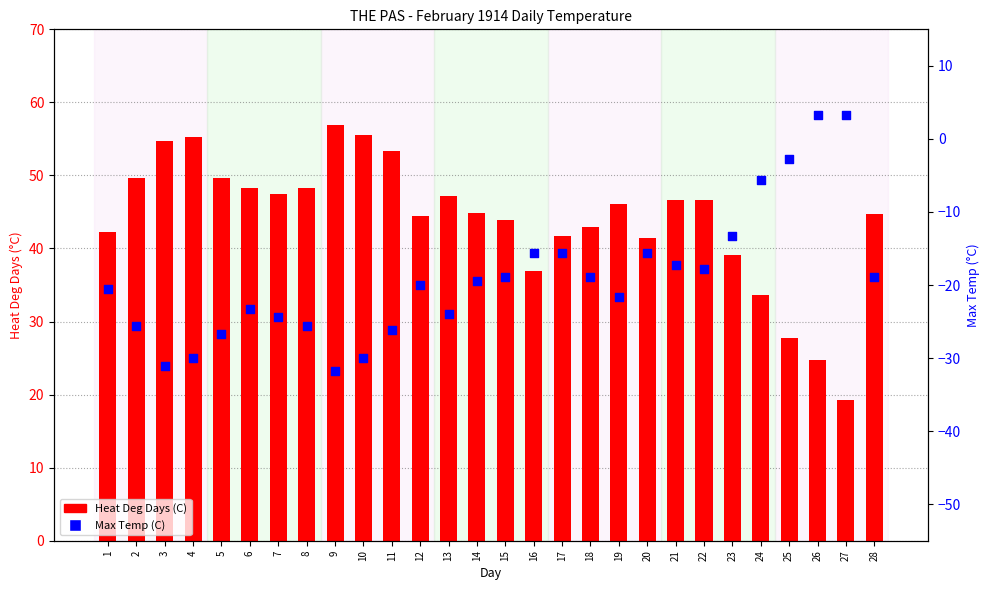

At which category is the sum across all series the highest?

21